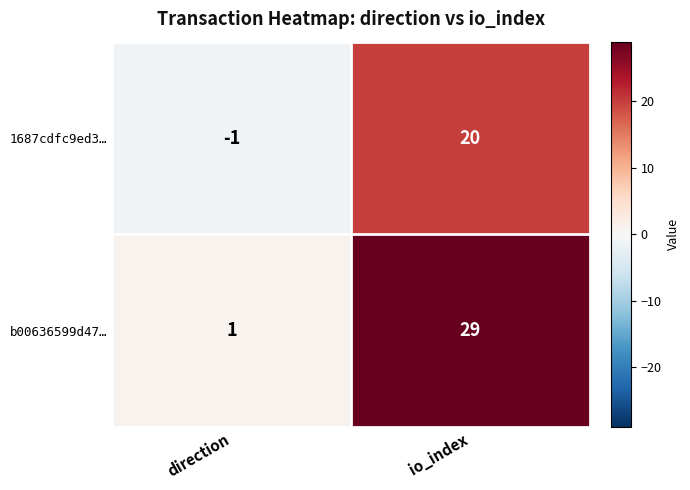

Which series has the widest spread of values?

b00636599d47…